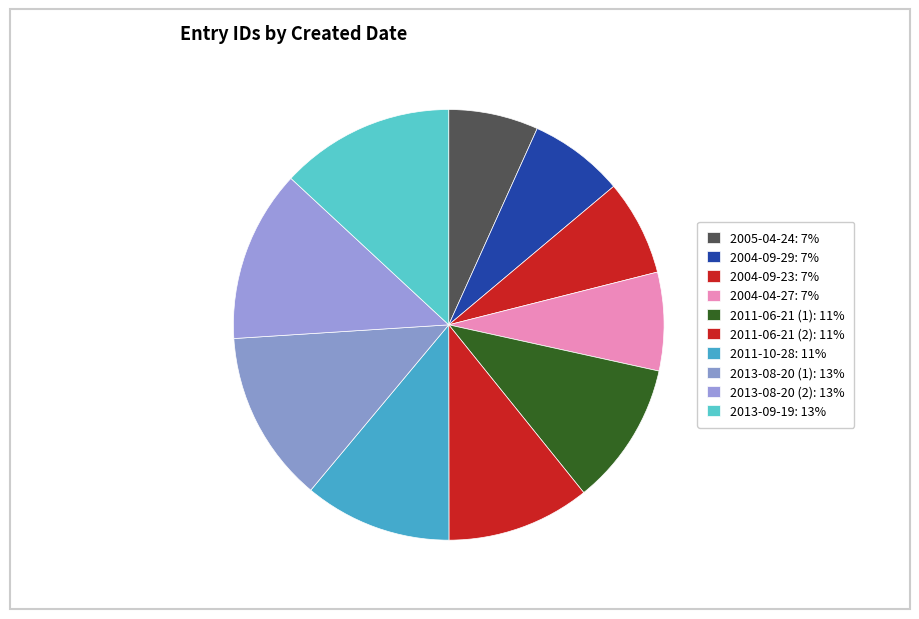

The 2013-08-20 (2) slice represents 8% of the pie. True or false?

False